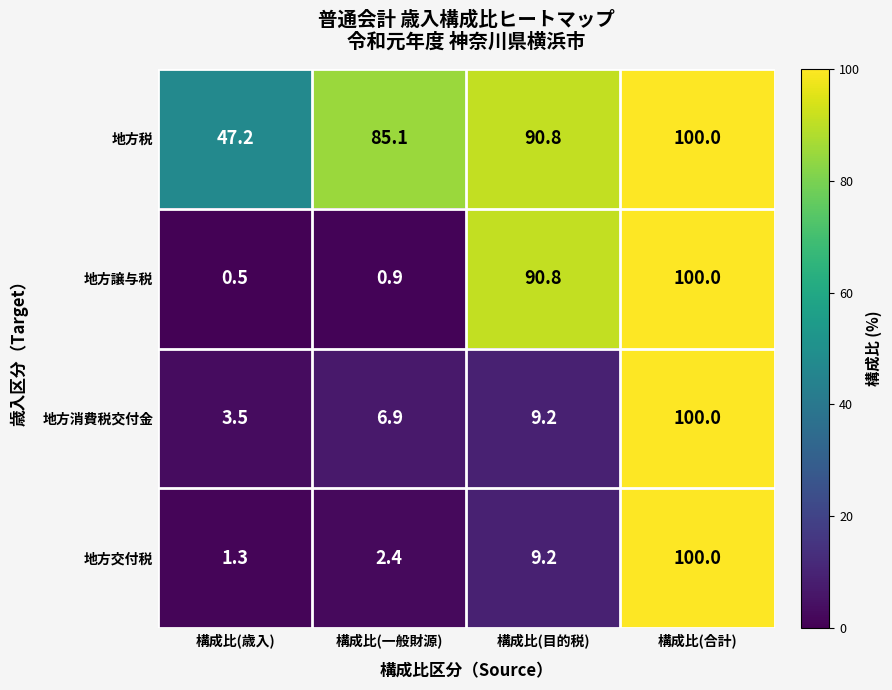

Which category has the highest value across all series?

構成比(合計)